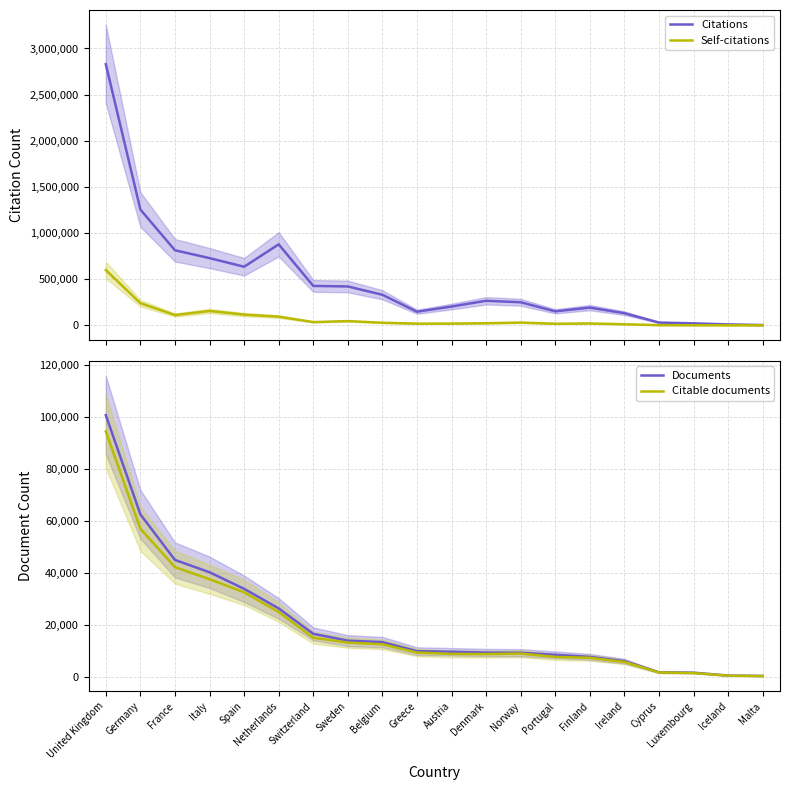

List the series in order of their peak value, lowest first.

Citable documents, Documents, Self-citations, Citations